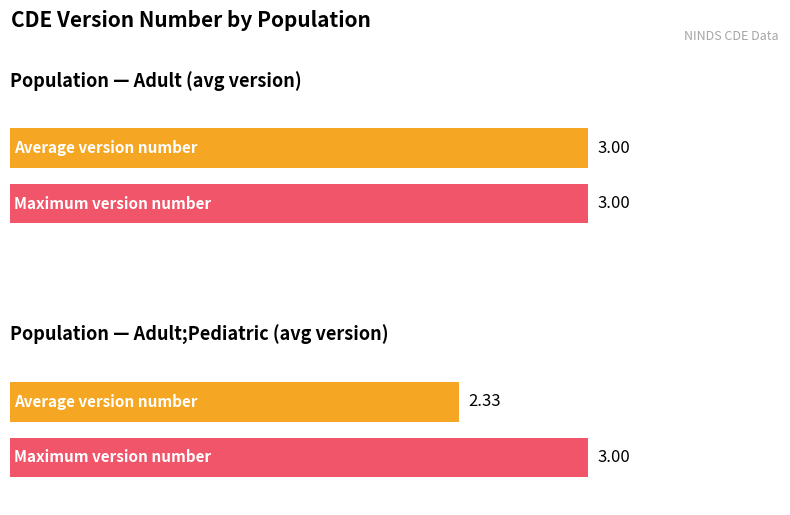

True or false: the data shows 5 at Adult;Pediatric.

False